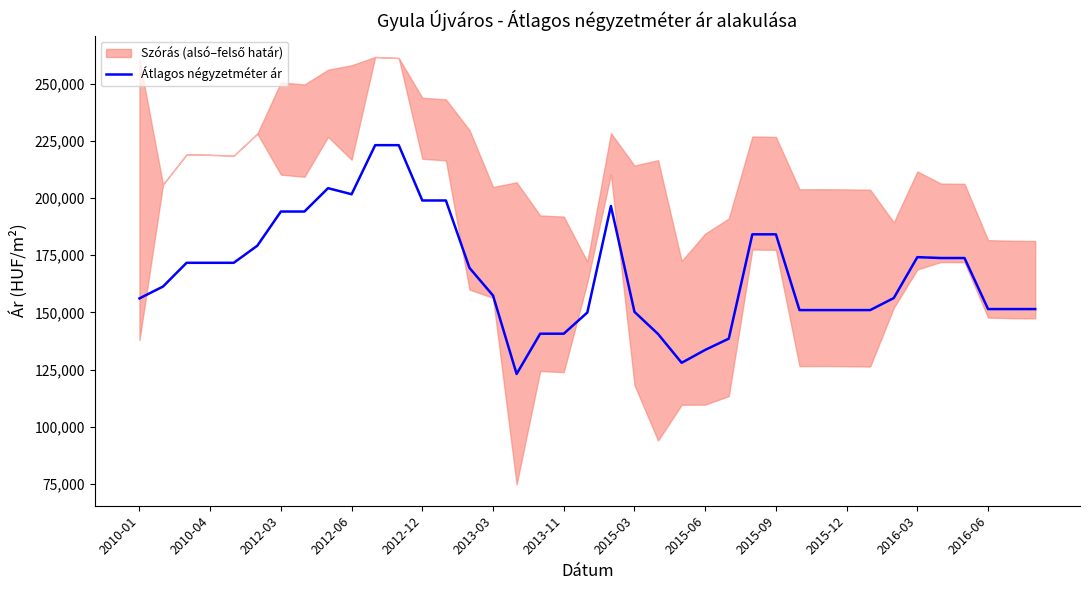

Reading left to right, extract all data points from this chart.

156111	161296	171666	171666	171666	179135	194074	194074	204279	201633	223076	223076	198903	198903	169451	157352	123089	140684	140684	149939	196493	150222	140556	127965	133601	138516	184111	184111	151000	151000	151000	151000	156269	174142	173757	173757	151445	151445	151445